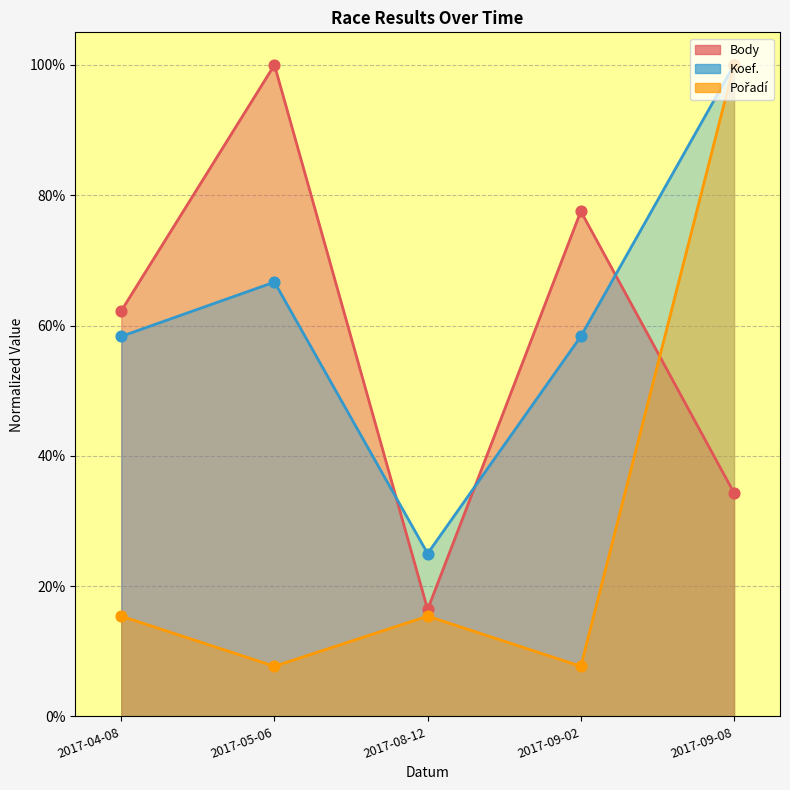

What is the total value across all series at 2017-09-02?

1.4